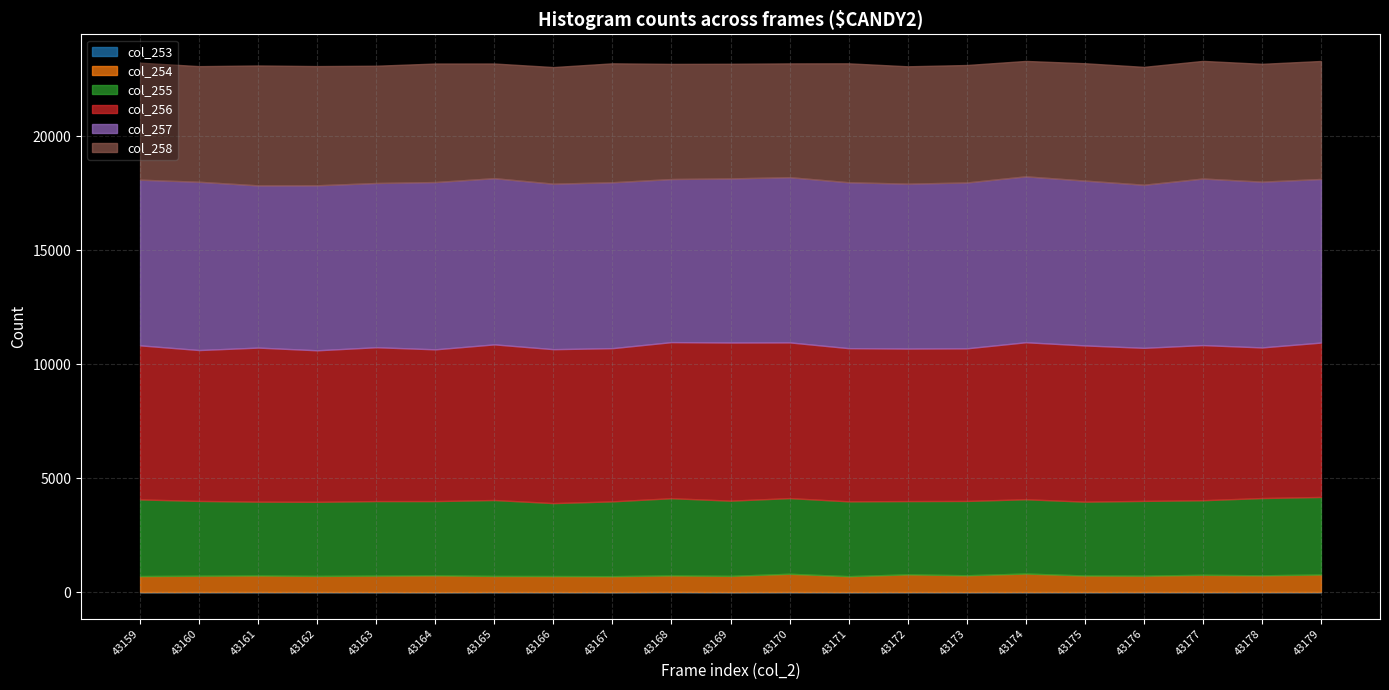

How many lines are shown in the chart?

6